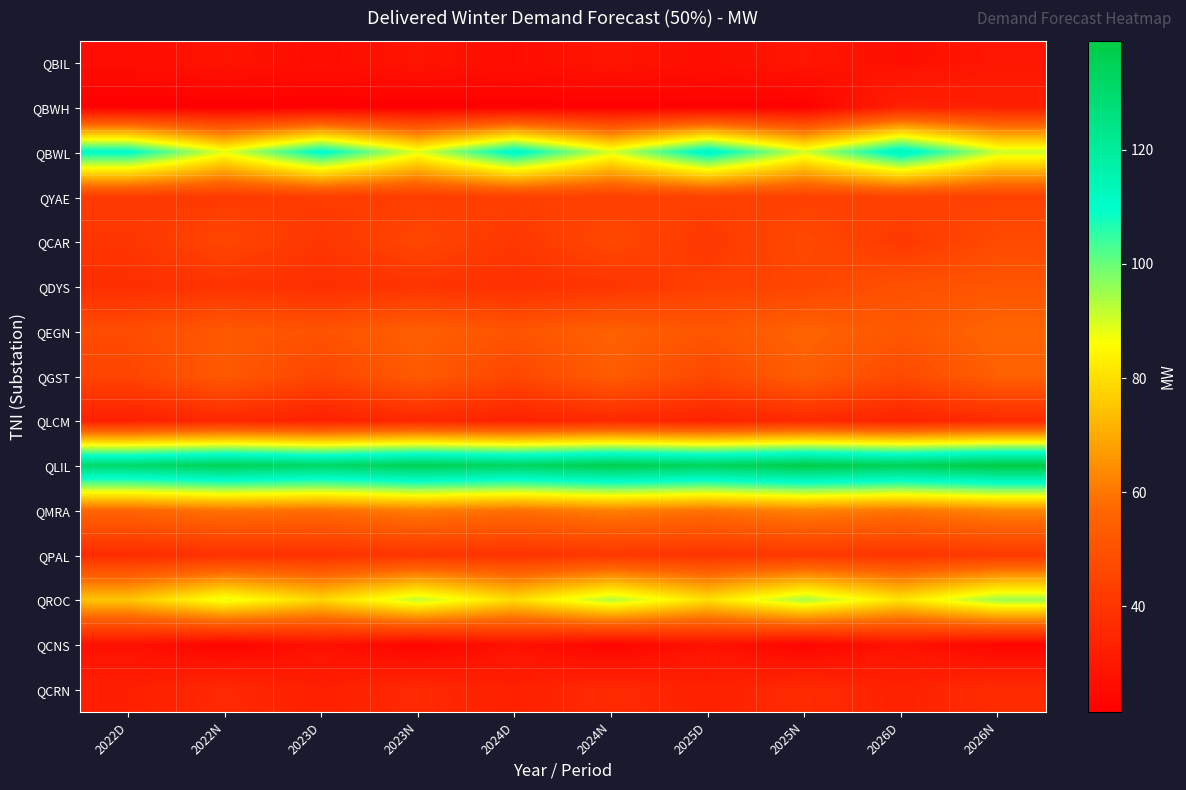

Reading right to left, list all the values displayed in this chart.

QBIL: 2026N=29.1	2026D=27.1	2025N=28.9	2025D=26.9	2024N=28.7	2024D=26.8	2023N=28.5	2023D=26.5	2022N=28.4	2022D=26.4
QBWH: 2026N=32.7	2026D=33.1	2025N=22.1	2025D=22.0	2024N=21.9	2024D=21.8	2023N=21.7	2023D=21.5	2022N=21.5	2022D=21.4
QBWL: 2026N=91.2	2026D=114.7	2025N=90.5	2025D=113.7	2024N=89.7	2024D=112.8	2023N=88.8	2023D=111.7	2022N=88.4	2022D=111.1
QYAE: 2026N=44.3	2026D=44.7	2025N=43.9	2025D=44.3	2024N=43.5	2024D=43.9	2023N=42.5	2023D=42.8	2022N=41.6	2022D=42.0
QCAR: 2026N=47.3	2026D=41.3	2025N=46.9	2025D=40.9	2024N=46.6	2024D=40.6	2023N=46.1	2023D=40.2	2022N=45.9	2022D=40.0
QDYS: 2026N=50.9	2026D=49.6	2025N=45.4	2025D=43.8	2024N=39.9	2024D=38.1	2023N=39.5	2023D=37.7	2022N=39.3	2022D=37.5
QEGN: 2026N=56.3	2026D=51.8	2025N=55.7	2025D=51.2	2024N=55.1	2024D=50.8	2023N=54.4	2023D=50.2	2022N=52.3	2022D=47.9
QGST: 2026N=54.6	2026D=46.9	2025N=54.0	2025D=46.4	2024N=53.5	2024D=46.0	2023N=52.9	2023D=45.4	2022N=52.5	2022D=45.2
QLCM: 2026N=36.1	2026D=33.7	2025N=35.8	2025D=33.4	2024N=35.6	2024D=33.2	2023N=35.2	2023D=32.9	2022N=35.1	2022D=32.7
QLIL: 2026N=139.1	2026D=134.9	2025N=137.9	2025D=133.7	2024N=136.8	2024D=132.6	2023N=135.4	2023D=131.3	2022N=134.6	2022D=130.6
QMRA: 2026N=63.1	2026D=59.9	2025N=62.6	2025D=59.4	2024N=62.1	2024D=58.9	2023N=61.5	2023D=58.3	2022N=59.6	2022D=56.5
QPAL: 2026N=41.5	2026D=39.8	2025N=41.0	2025D=39.3	2024N=40.6	2024D=39.0	2023N=40.1	2023D=38.5	2022N=38.5	2022D=36.8
QROC: 2026N=95.2	2026D=81.2	2025N=94.1	2025D=80.3	2024N=93.2	2024D=79.6	2023N=92.1	2023D=78.6	2022N=88.4	2022D=75.2
QCNS: 2026N=23.5	2026D=28.0	2025N=23.3	2025D=27.8	2024N=23.2	2024D=27.7	2023N=23.0	2023D=27.5	2022N=23.0	2022D=27.4
QCRN: 2026N=36.7	2026D=33.3	2025N=36.4	2025D=33.0	2024N=36.1	2024D=32.8	2023N=35.8	2023D=32.5	2022N=35.7	2022D=32.4